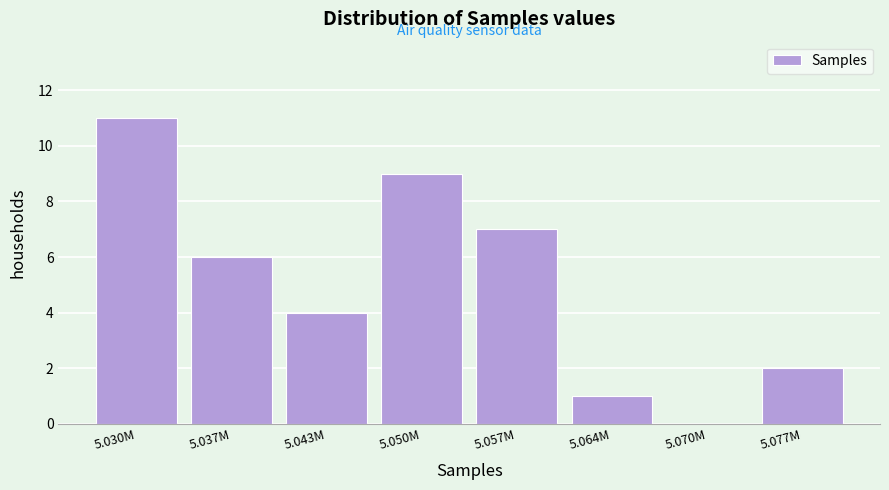

Reading right to left, what are all the values shown in this chart?

5.077M=2	5.070M=0	5.064M=1	5.057M=7	5.050M=9	5.043M=4	5.037M=6	5.030M=11